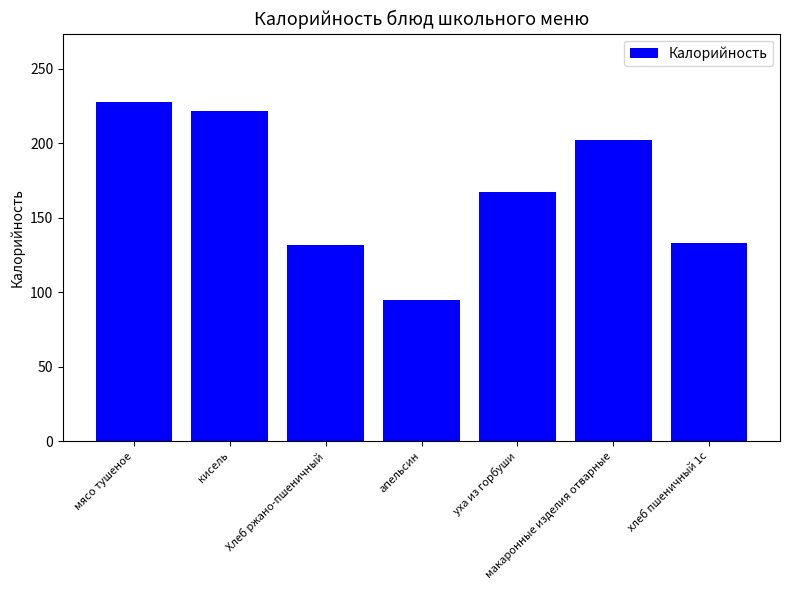

Which category has the highest value across all series?

мясо тушеное